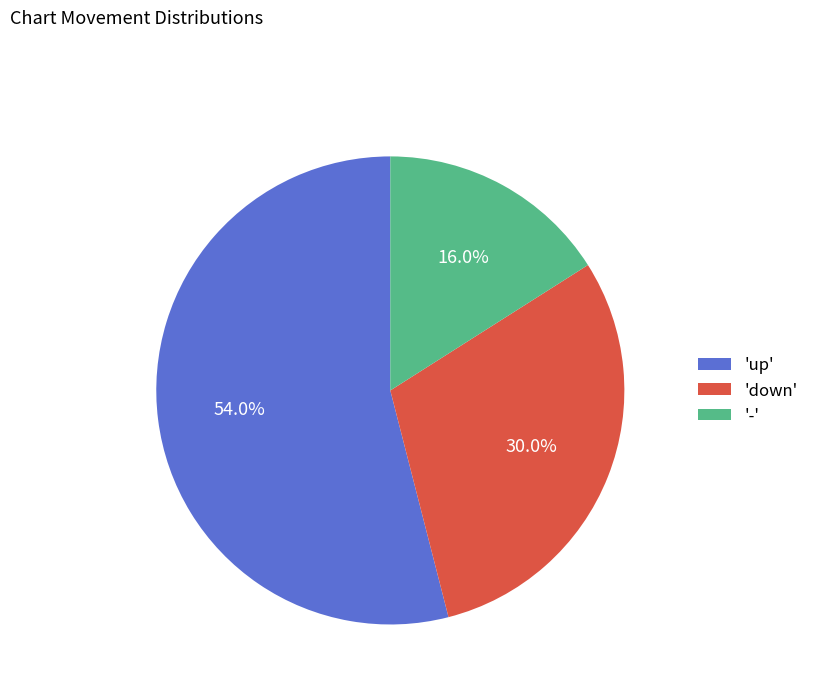

What is the ratio of the value at 'up' to the value at 'down'?

1.8